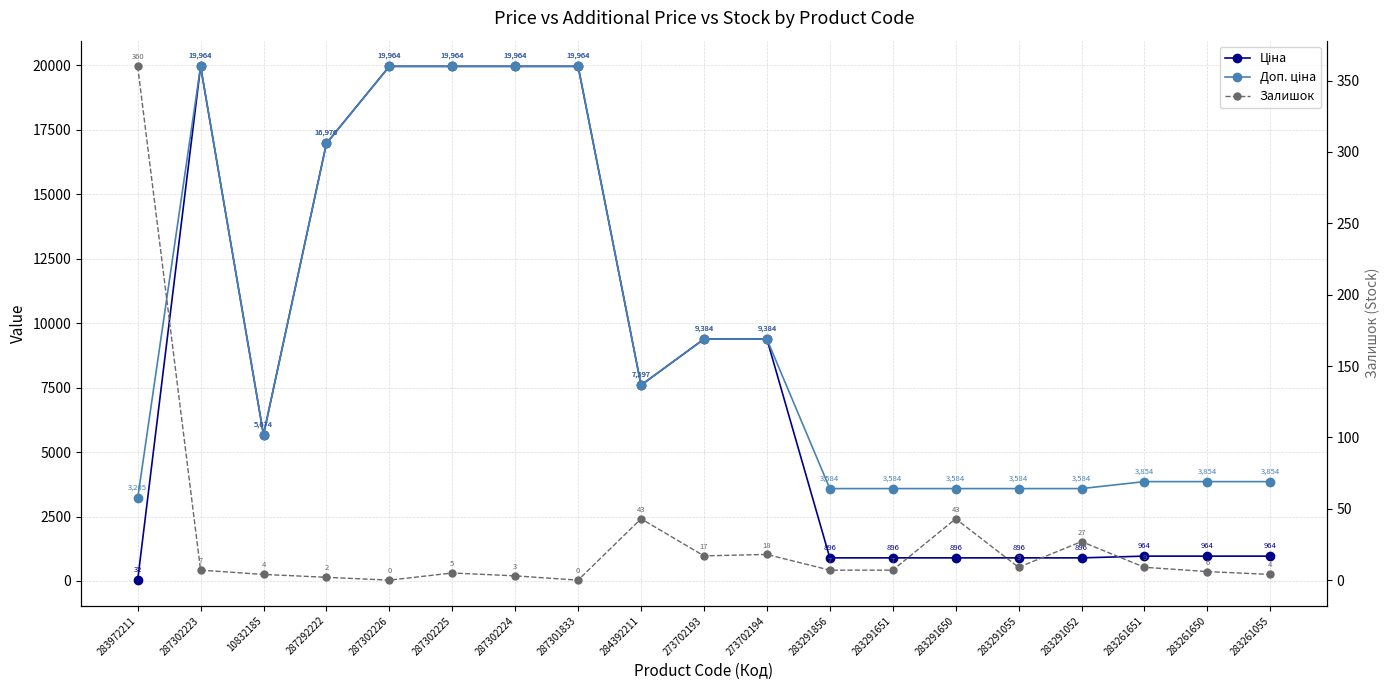

What is the sum of the Ціна values at 283291651 and 283291052?

1791.8